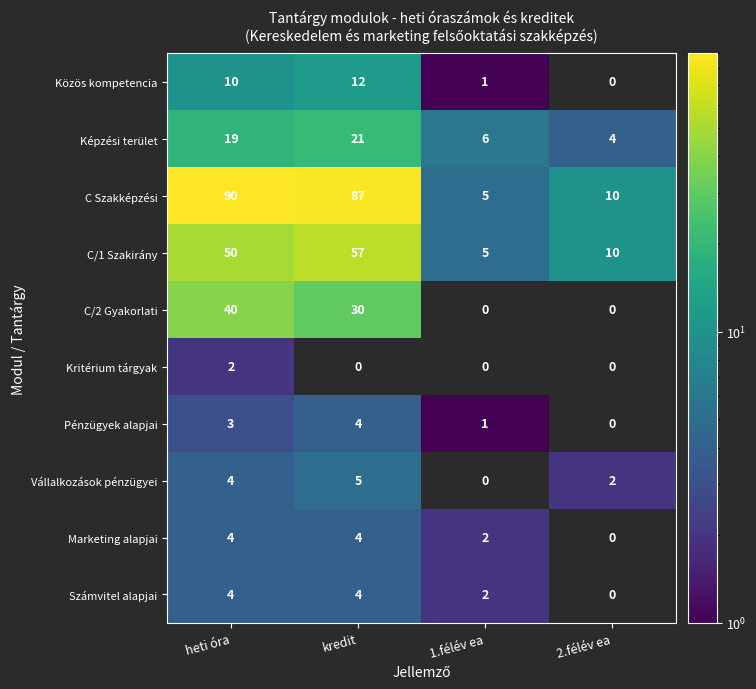

Rank the categories by Közös kompetencia value from highest to lowest.

kredit, heti óra, 1.félév ea, 2.félév ea